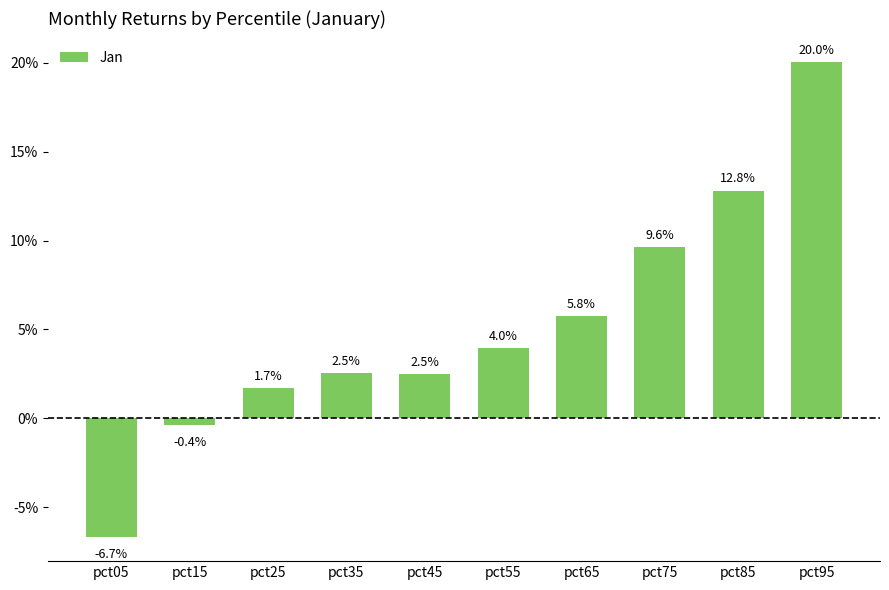

Where does the data first go above 0?

pct25